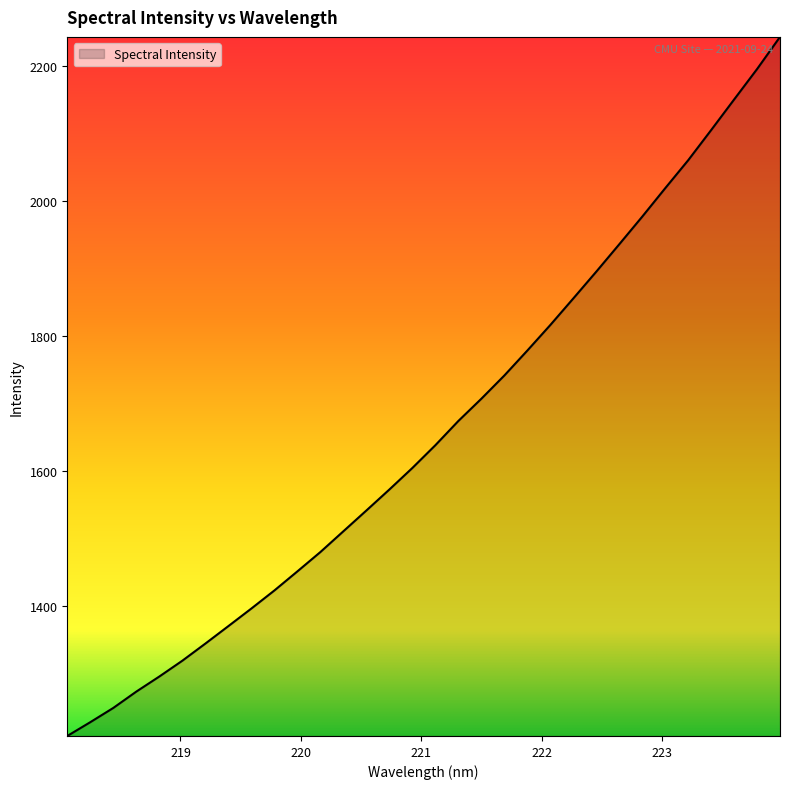

What is the smallest value displayed?

1206.9